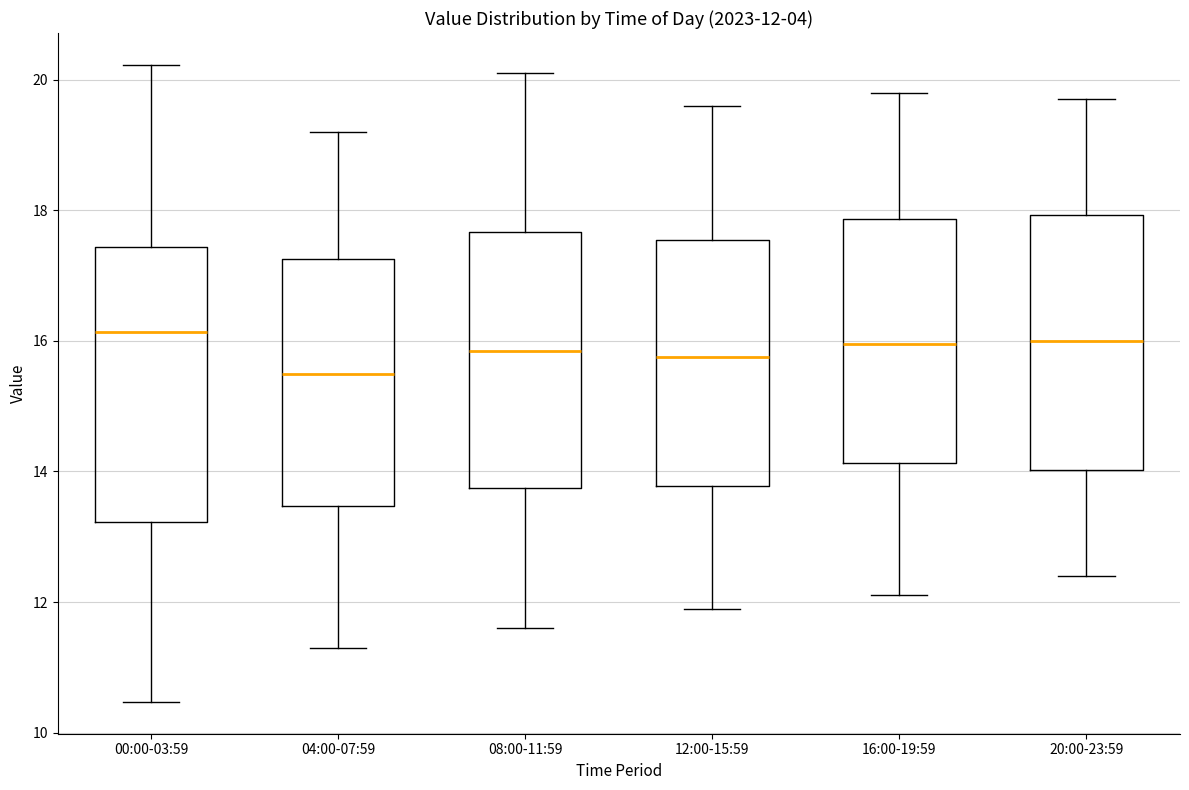

Which box is the tallest, from its lower edge to its upper edge?

00:00-03:59